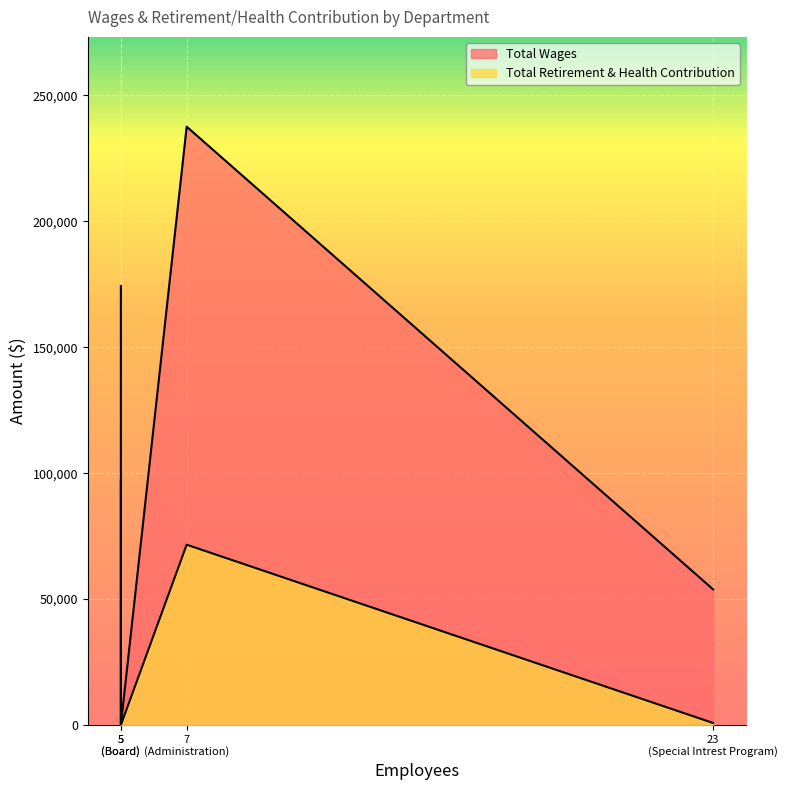

How many categories are shown in the chart?

4